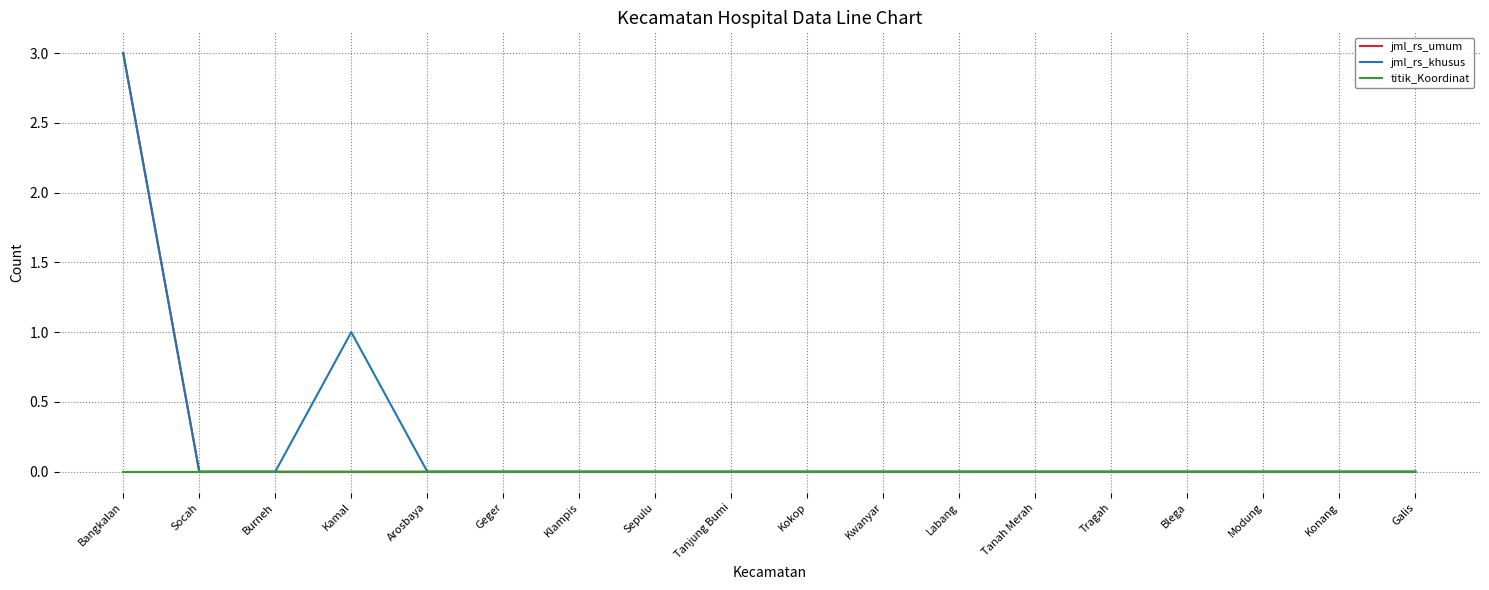

What is the maximum value shown in the chart?

3